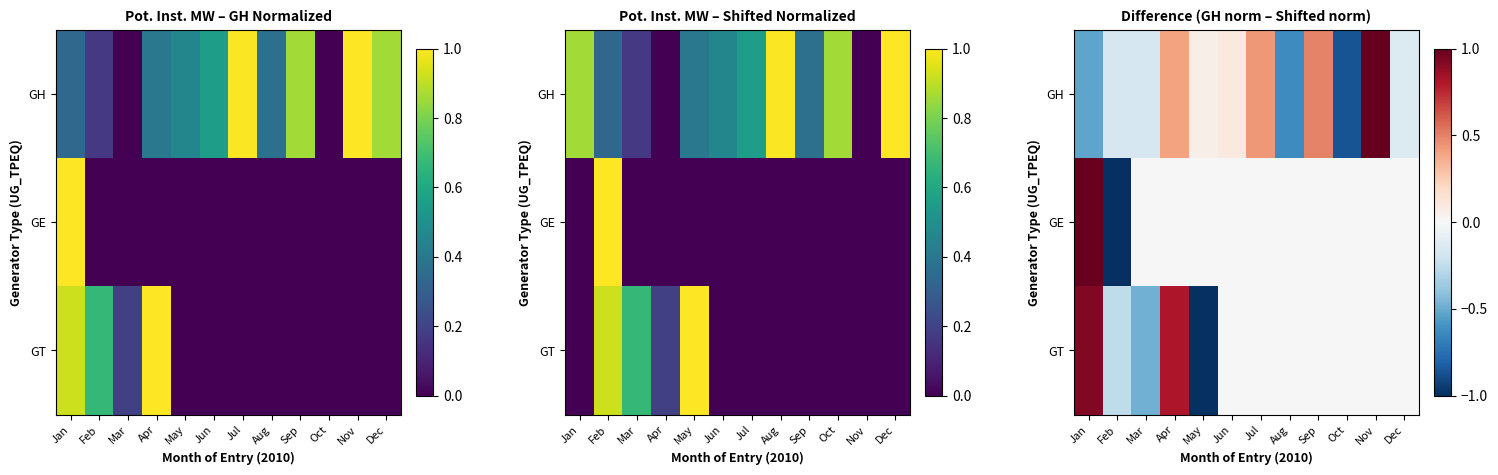

Where does the GT series first go above 0?

Jan